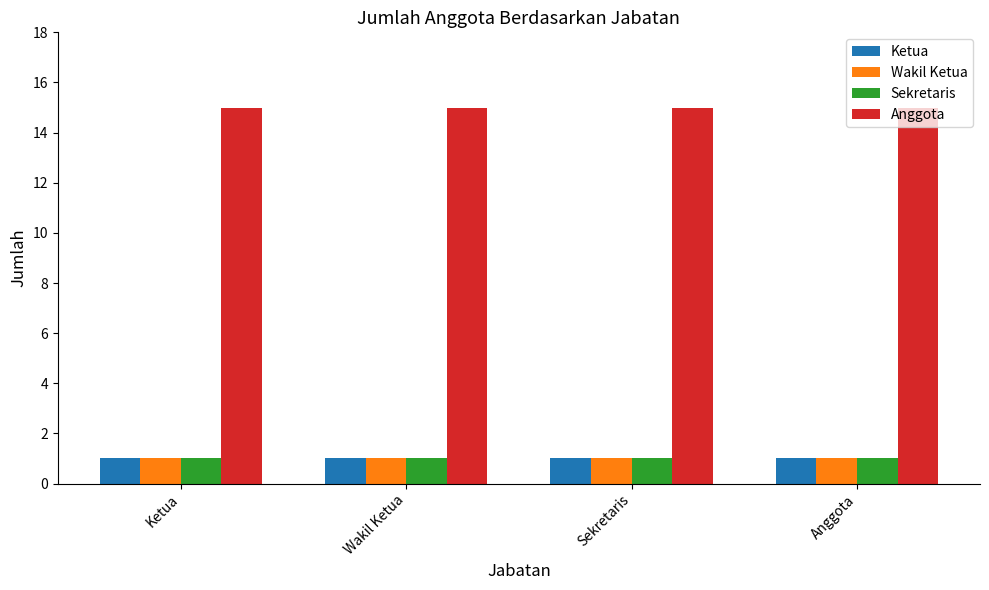

Which series has the largest total across all categories?

Anggota